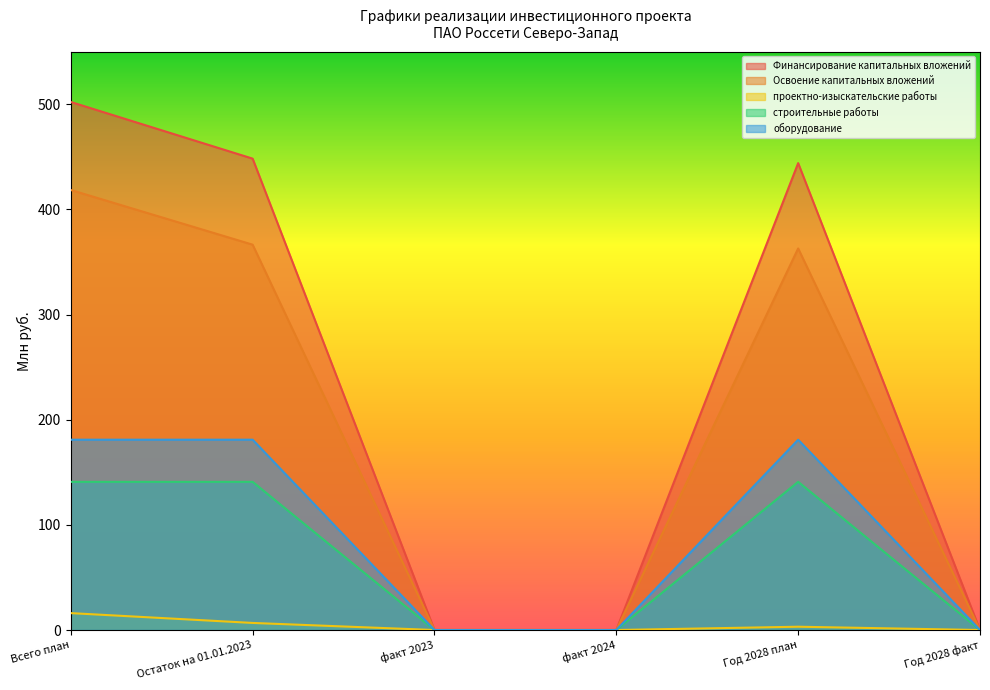

What is the difference between the maximum and minimum values in the оборудование series?

181.0